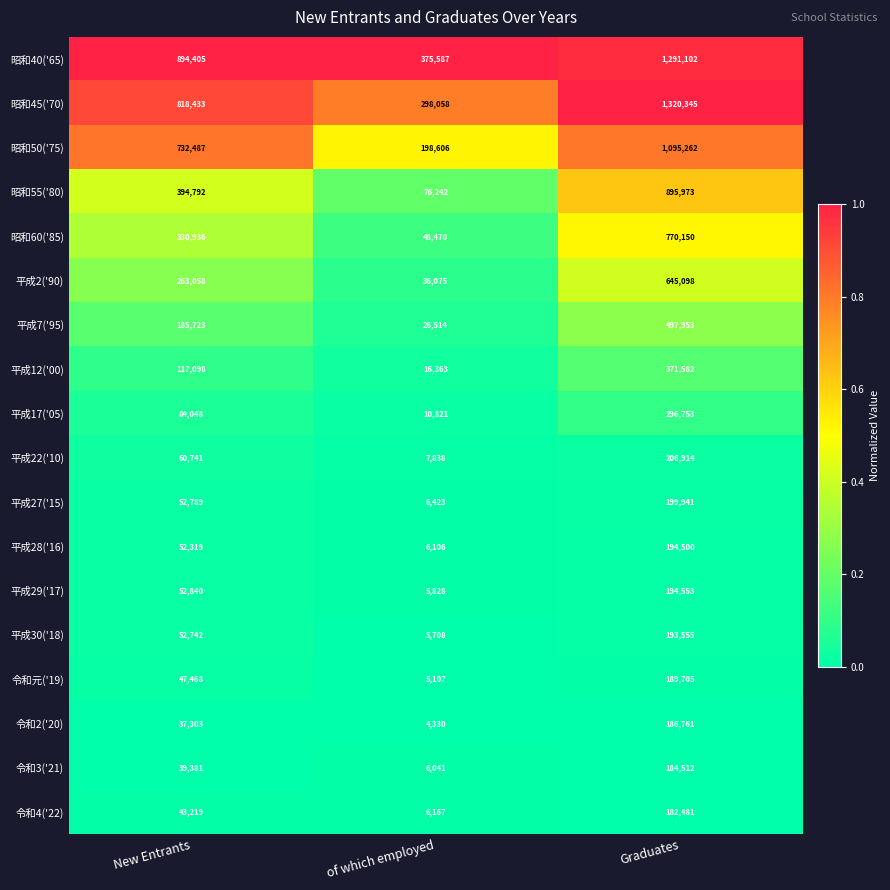

Which series has the widest spread of values?

昭和45('70)